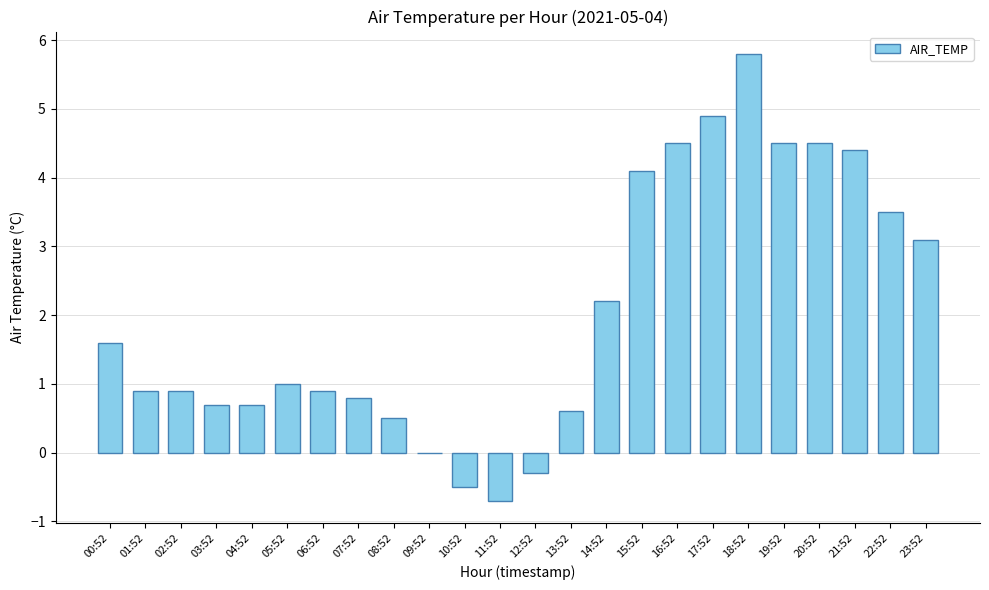

At which label is the value closest to 2?

14:52